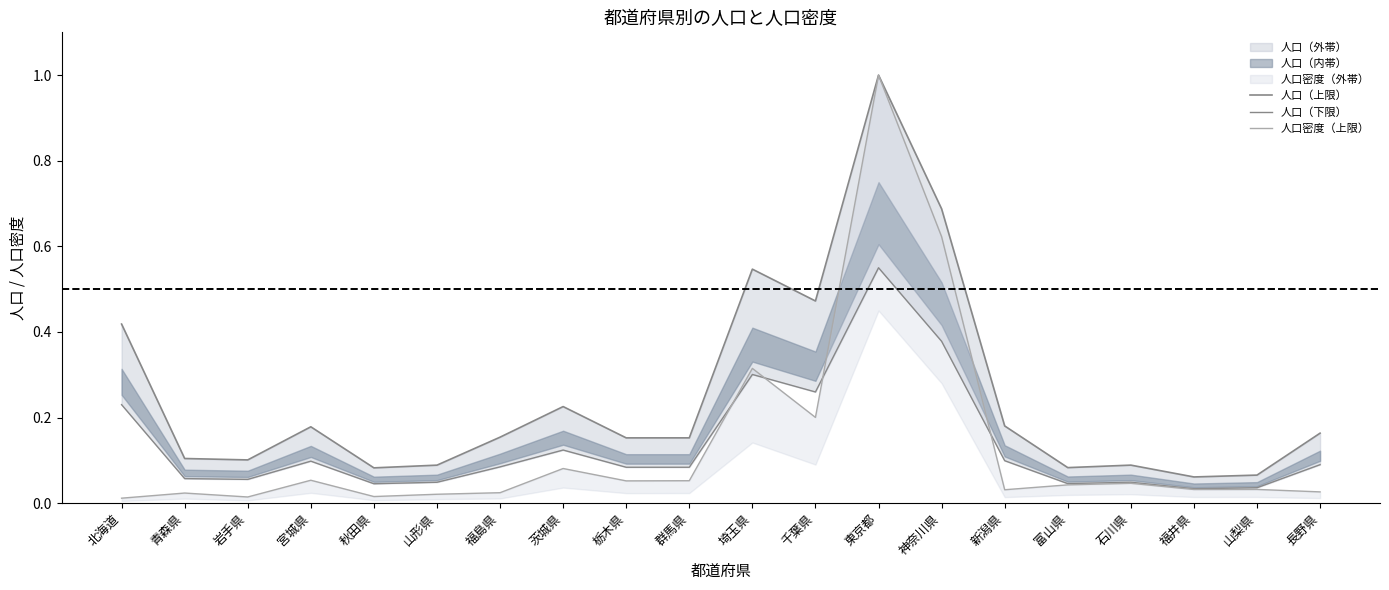

Which series has the largest range (max minus min)?

人口密度（上限）